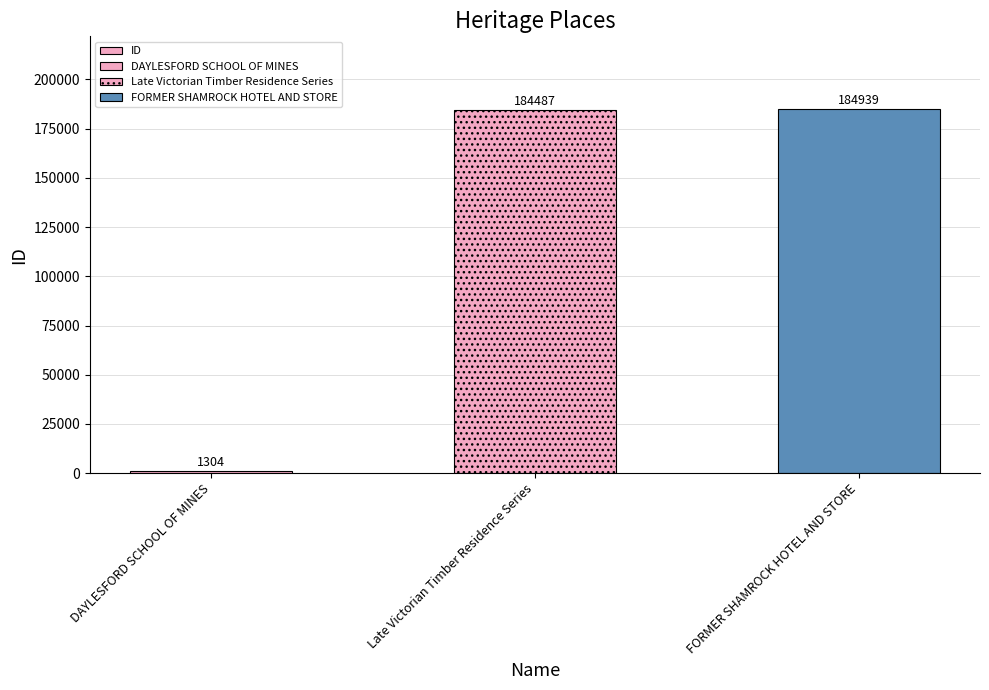

True or false: the data shows 184487 at Late Victorian Timber Residence Series.

True